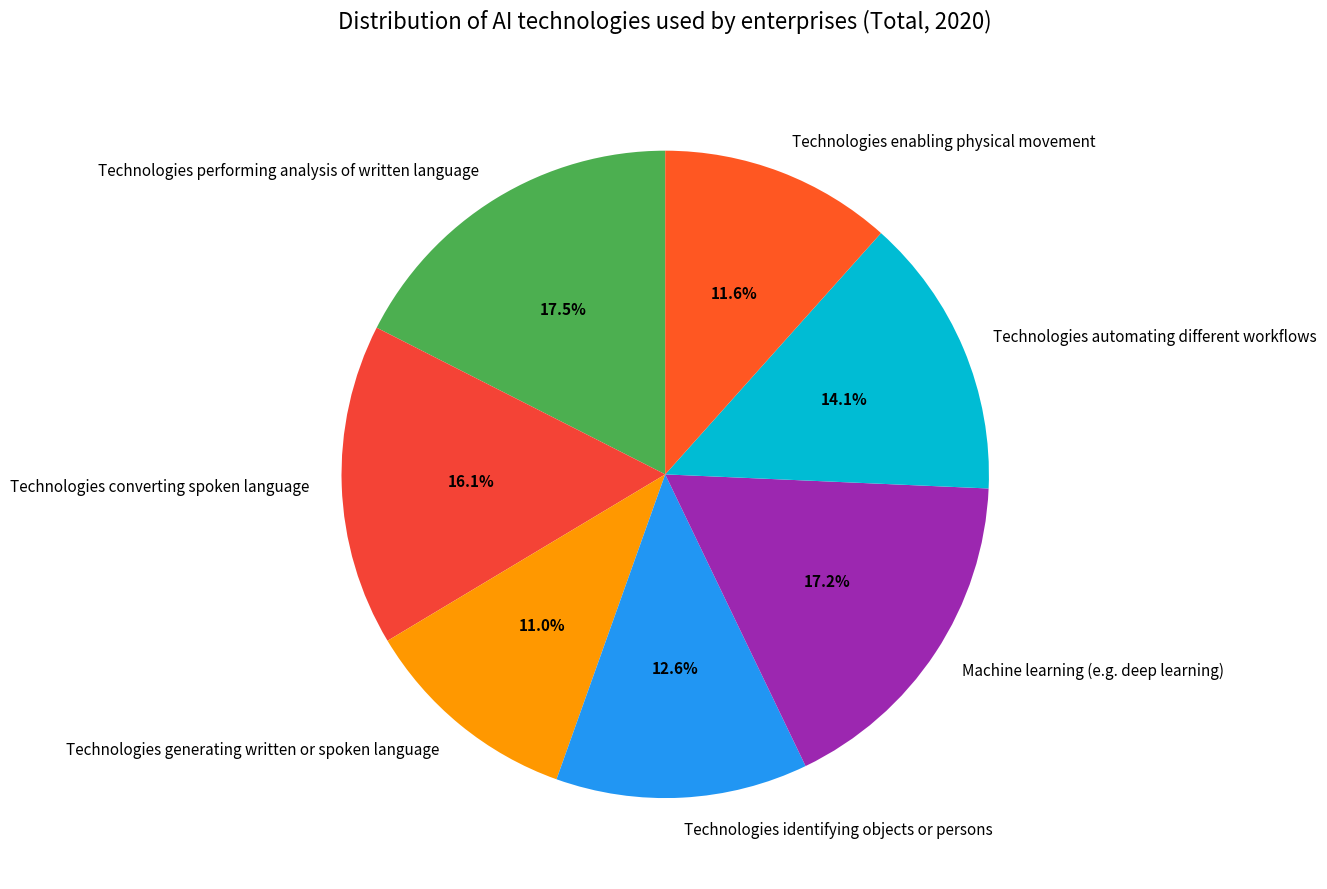

How many segments does this pie chart have?

7